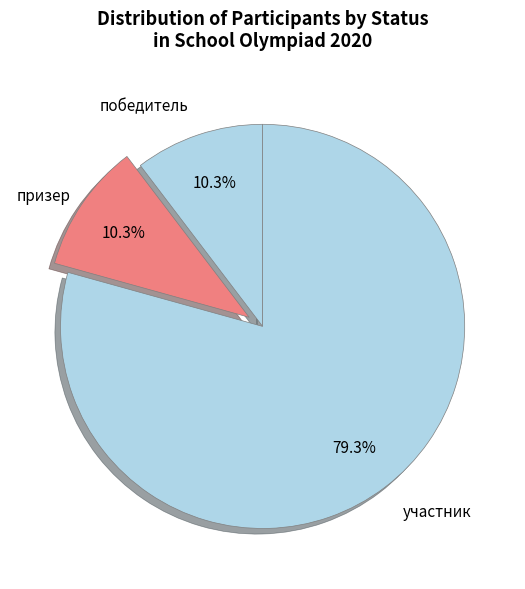

Count the number of slices in the pie.

3